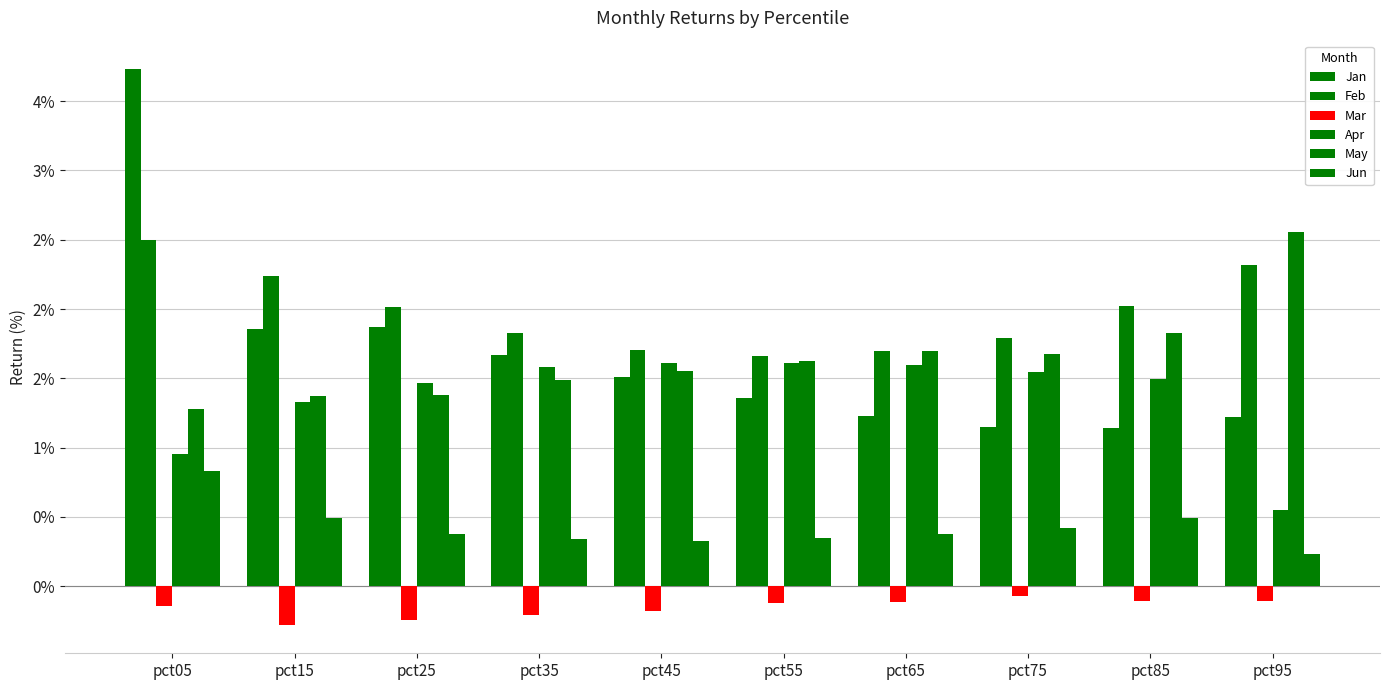

Which has a higher value, pct85 or pct55?

pct55